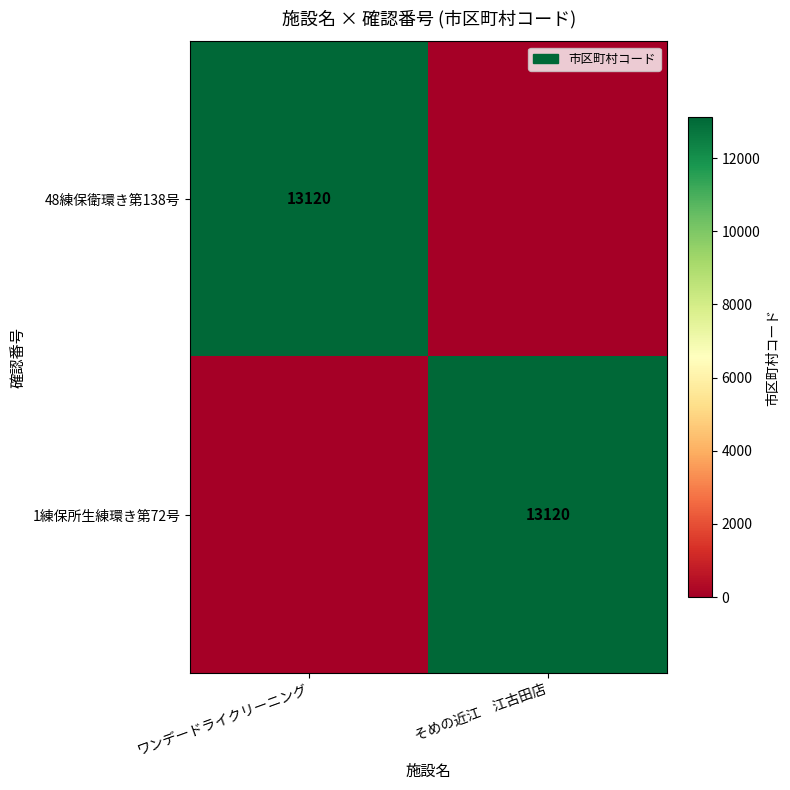

Is it true that 48練保衛環き第138号 equals 13120 at ワンデードライクリーニング?

True